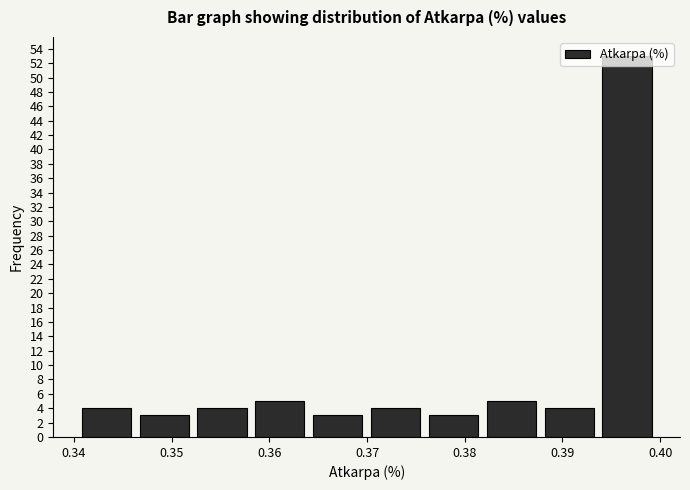

How tall is the bar that spans 0.364 to 0.370 on the x-axis? Neither the bar edges nor the heights are printed on the chart, so give them approximately, as read against the axes.

3